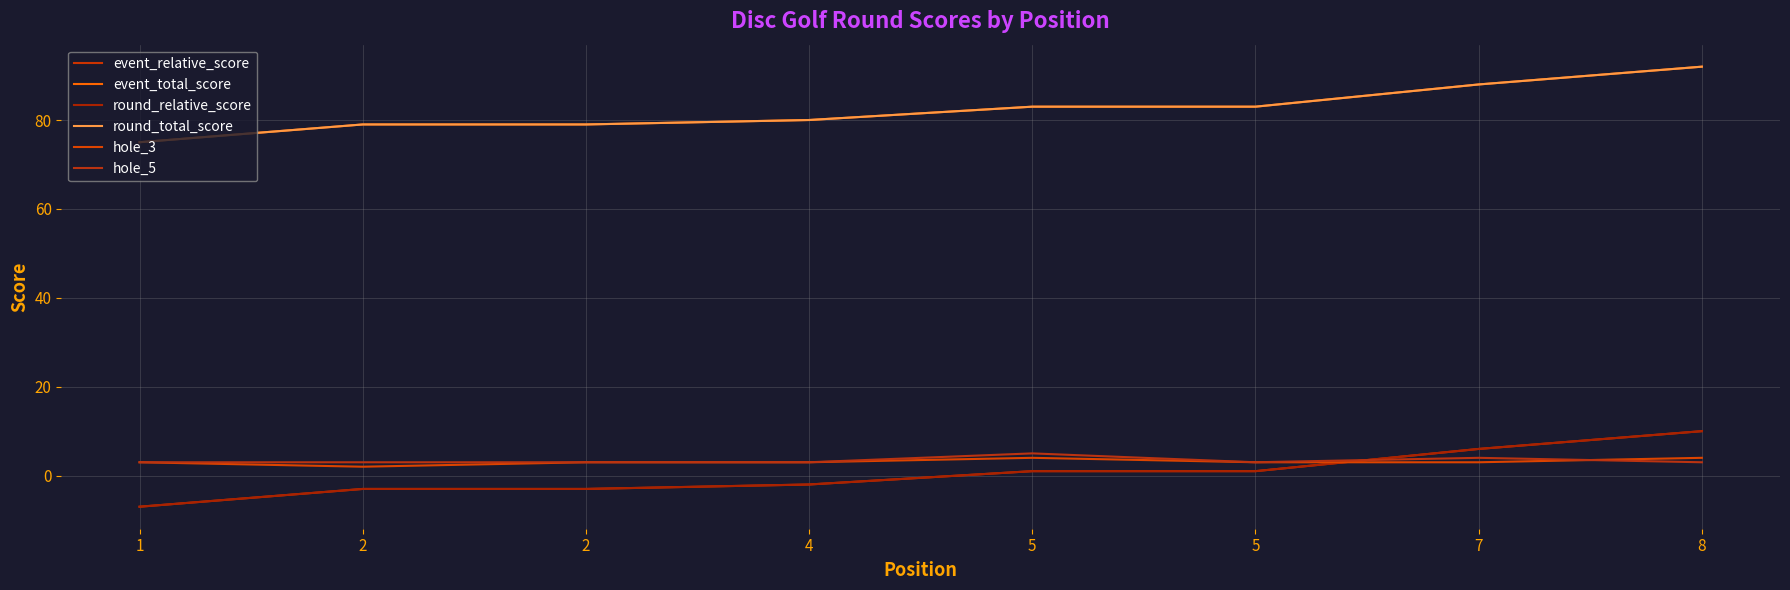

True or false: hole_3 has a value of 3 at 7.

True